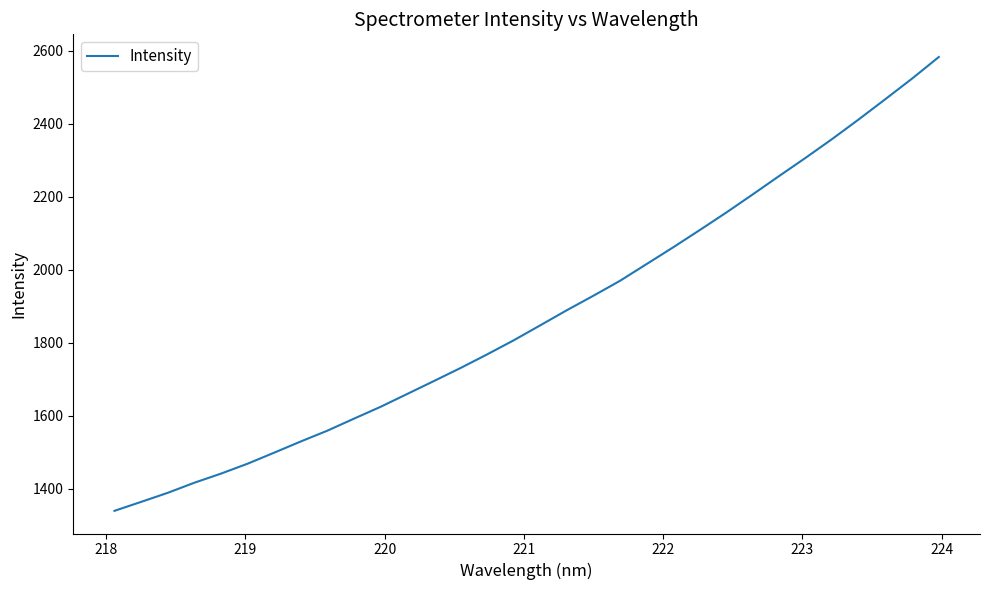

What is the difference between the maximum and minimum values?

1243.8